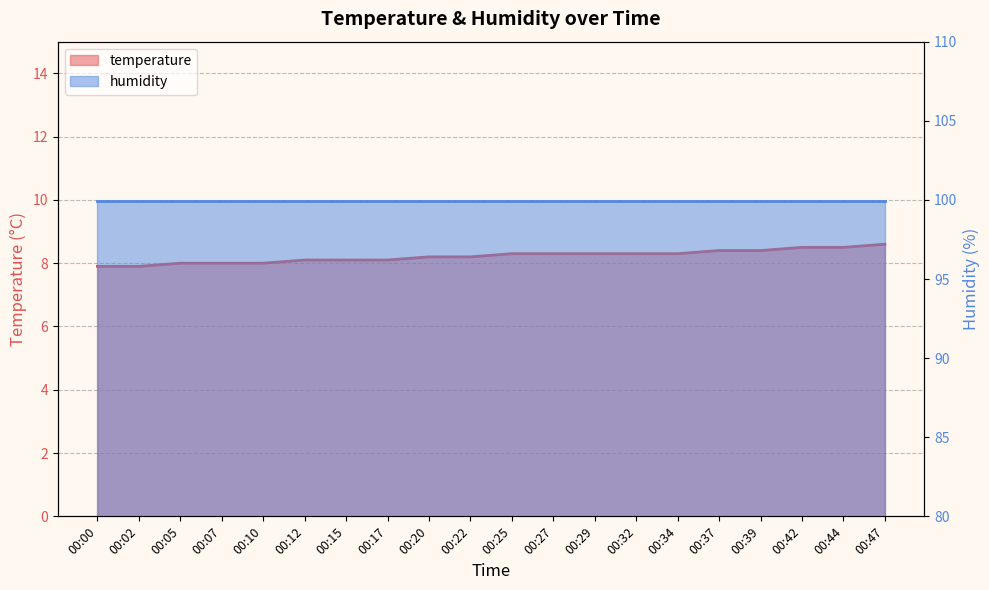

What is the change in value from 00:20 to 00:39?

+0.2